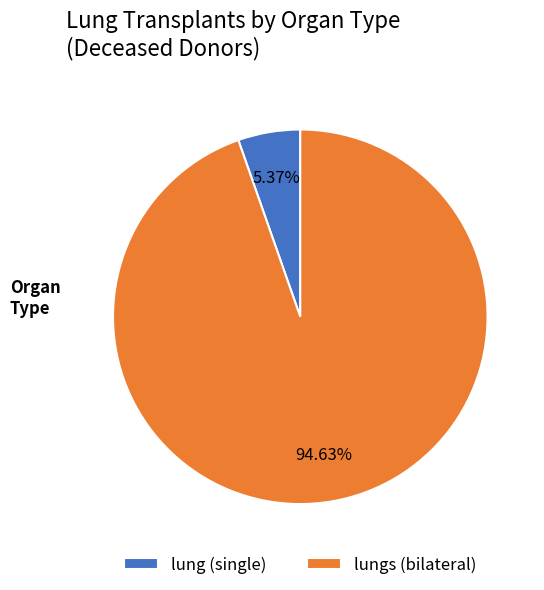

Rank the categories by value from highest to lowest.

lungs (bilateral), lung (single)